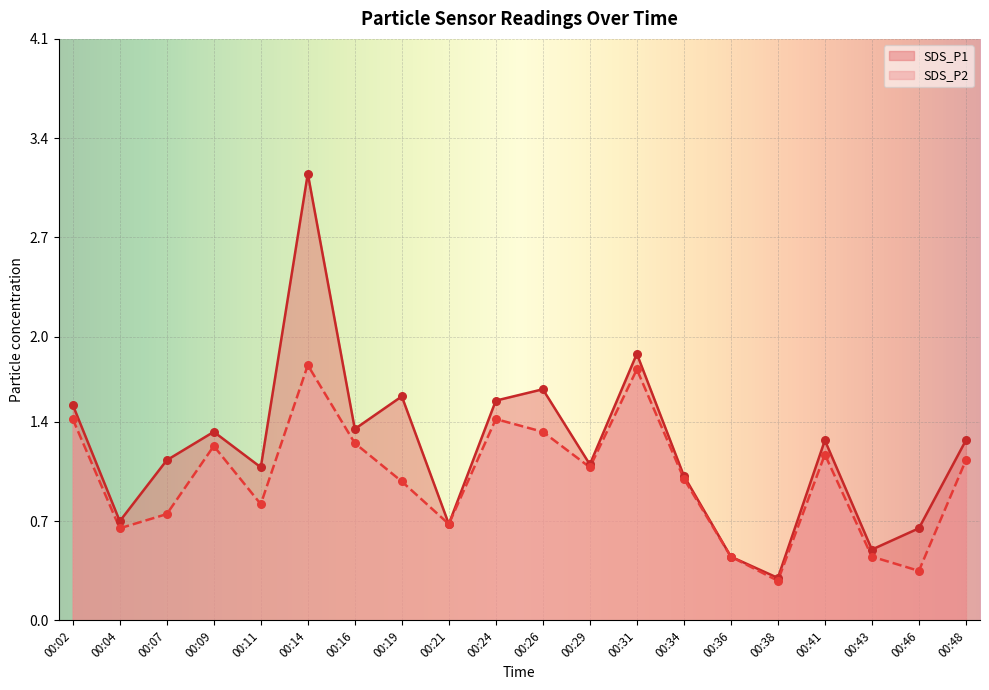

Which series has the largest total across all categories?

SDS_P1